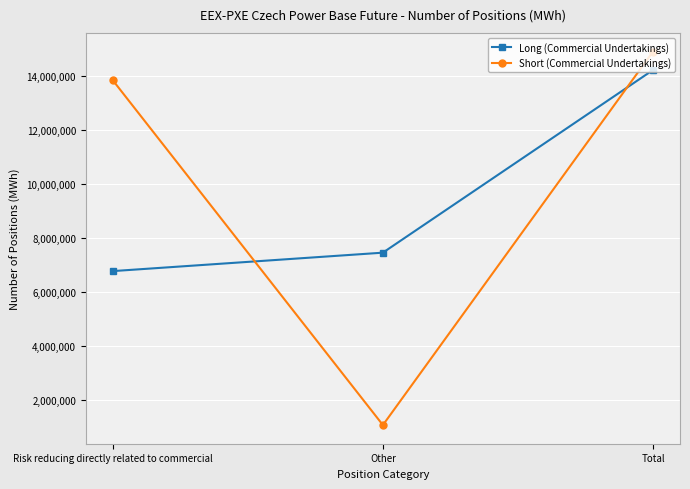

What is the difference between the highest and lowest values at Other?

6395085